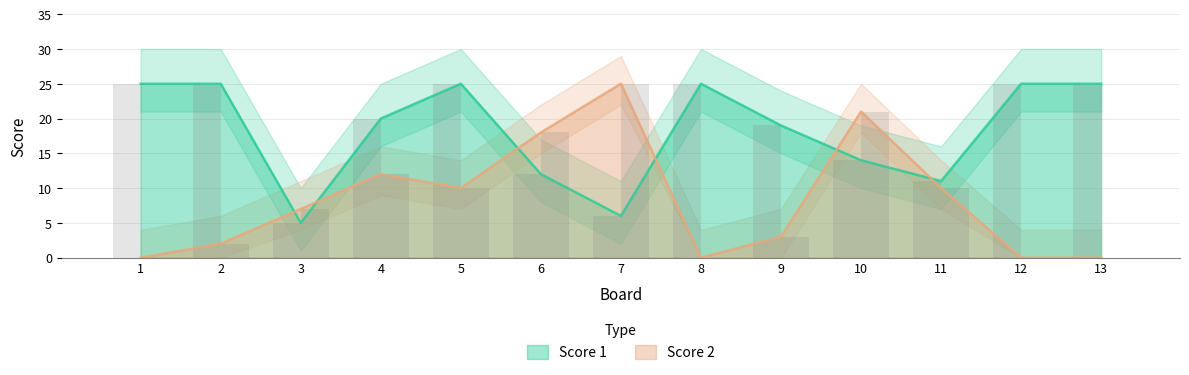

How many bars are there in each group?

2